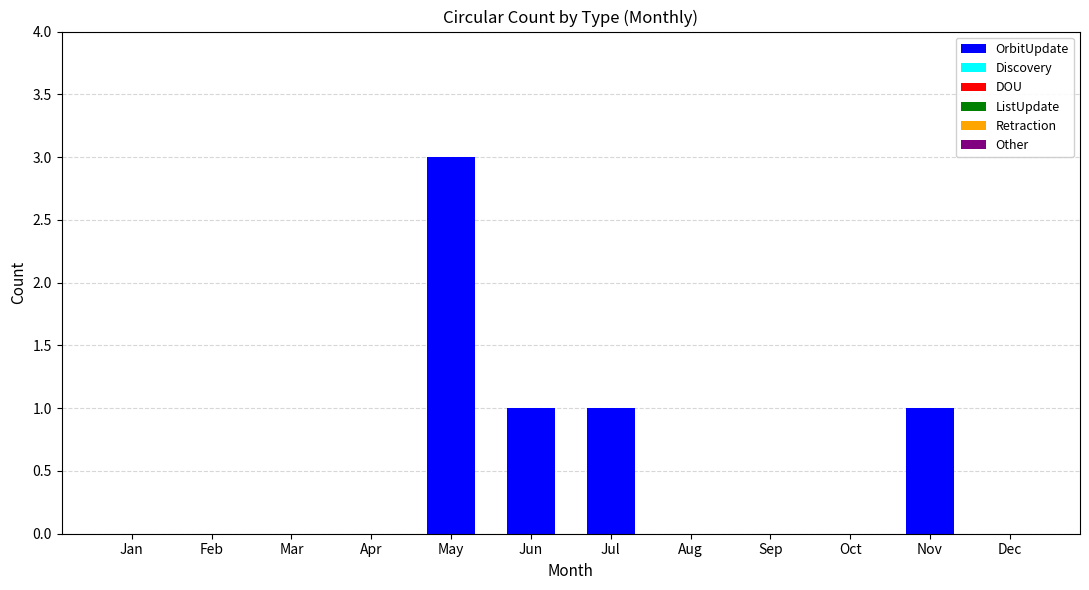

Is it true that the value at Mar is -2?

False